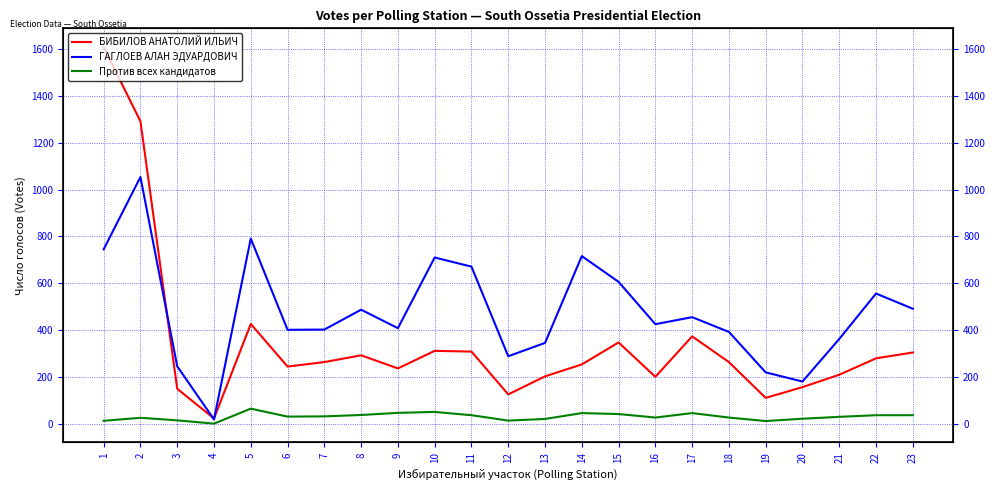

True or false: Против всех кандидатов and БИБИЛОВ АНАТОЛИЙ ИЛЬИЧ intersect in this chart.

False